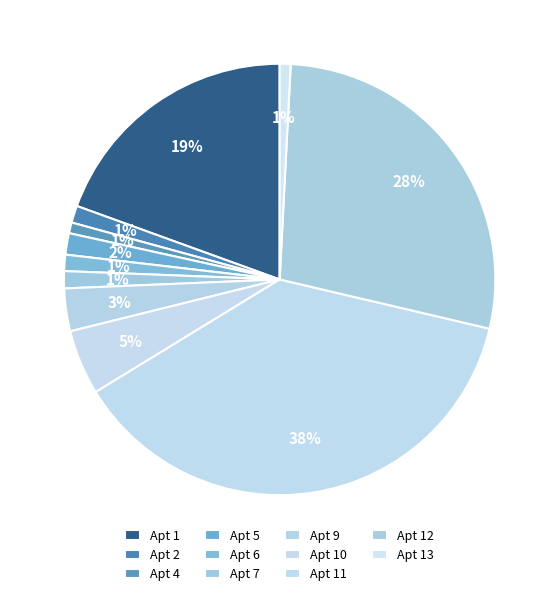

How many segments does this pie chart have?

11